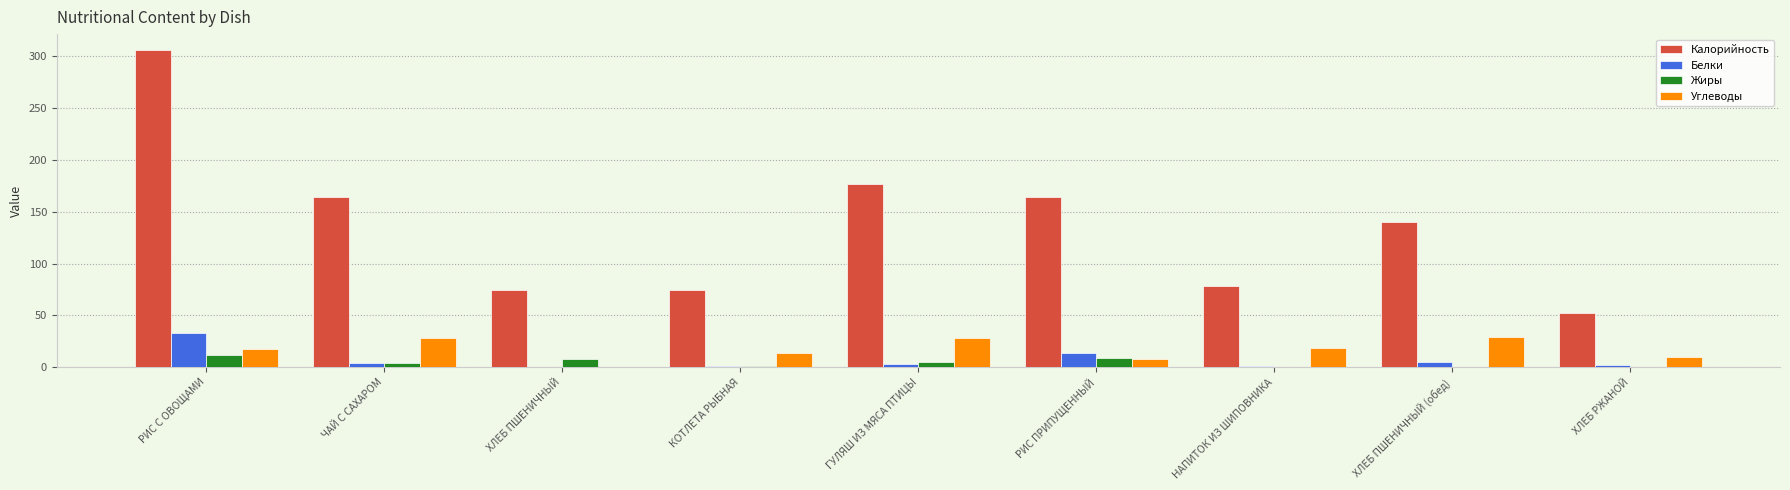

Is it true that Калорийность equals 74.8 at ХЛЕБ ПШЕНИЧНЫЙ?

True